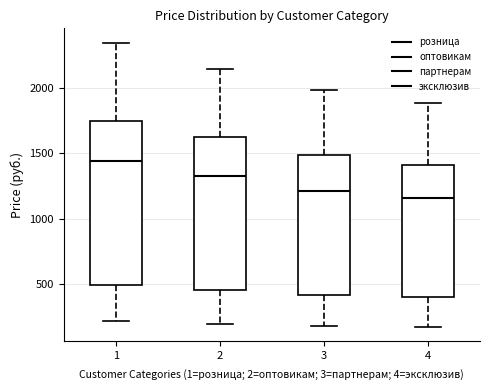

Where does the upper whisker of the box at x = 2 end on the y-axis? The values are not printed on the chart, so give them approximately, as read against the axis.

2150